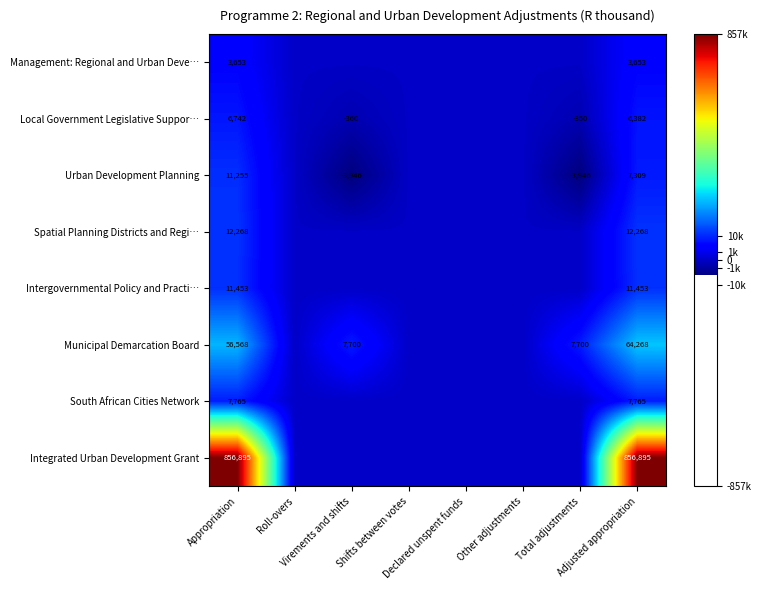

Which category has the lowest value in the Integrated Urban Development Grant series?

Roll-overs